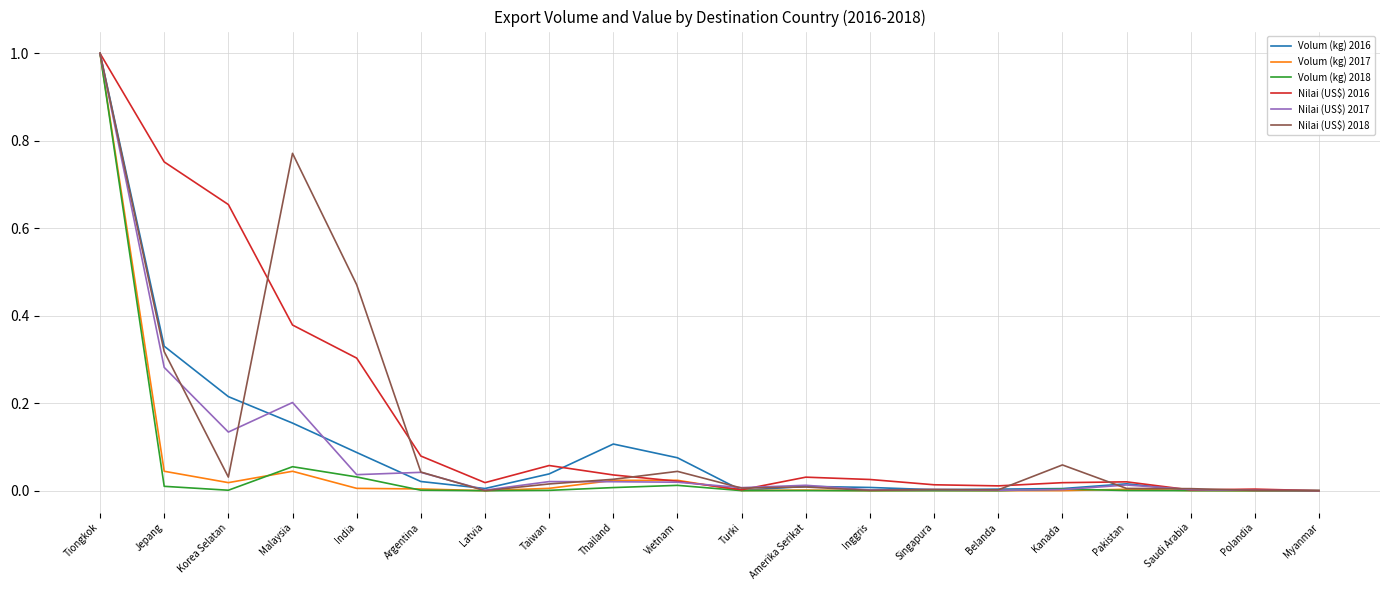

What is the highest value of the Nilai (US$) 2016 series?

1.0